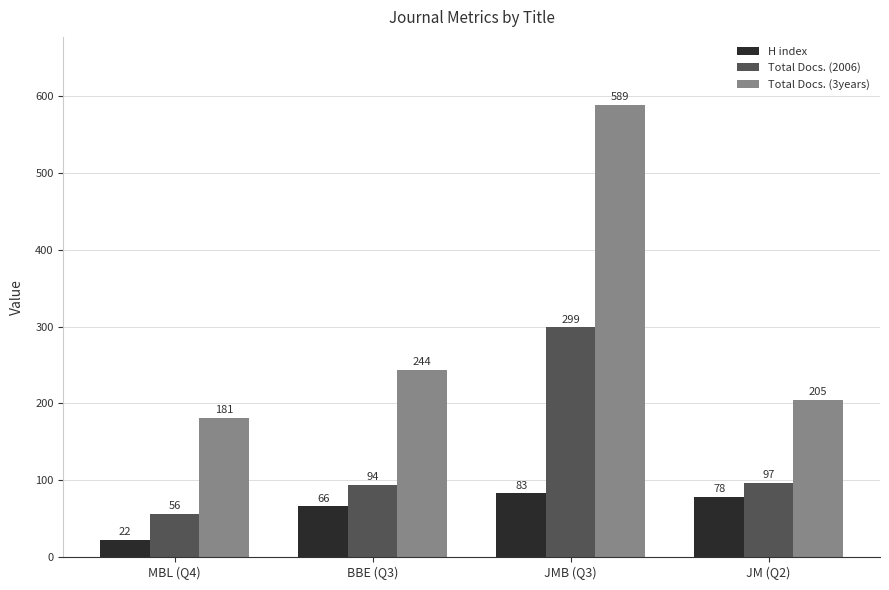

At how many categories does at least one series exceed 339?

1